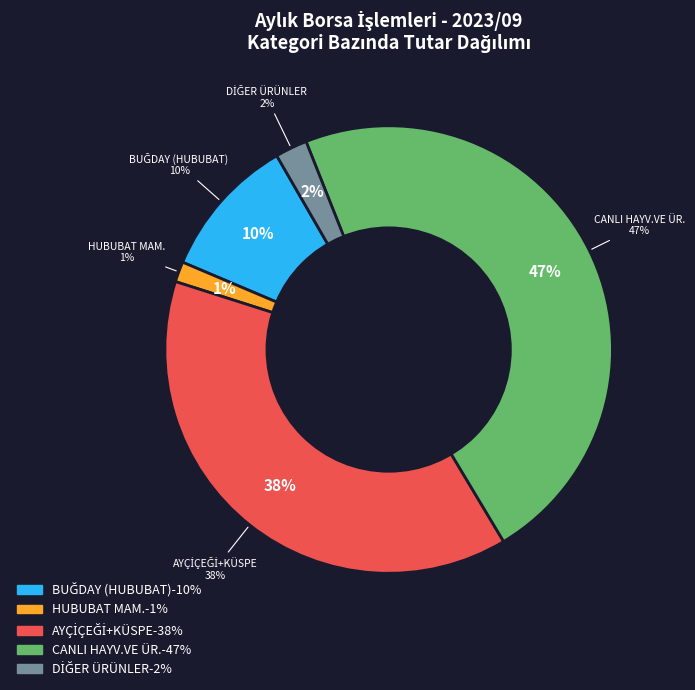

Does any single category account for the majority?

No